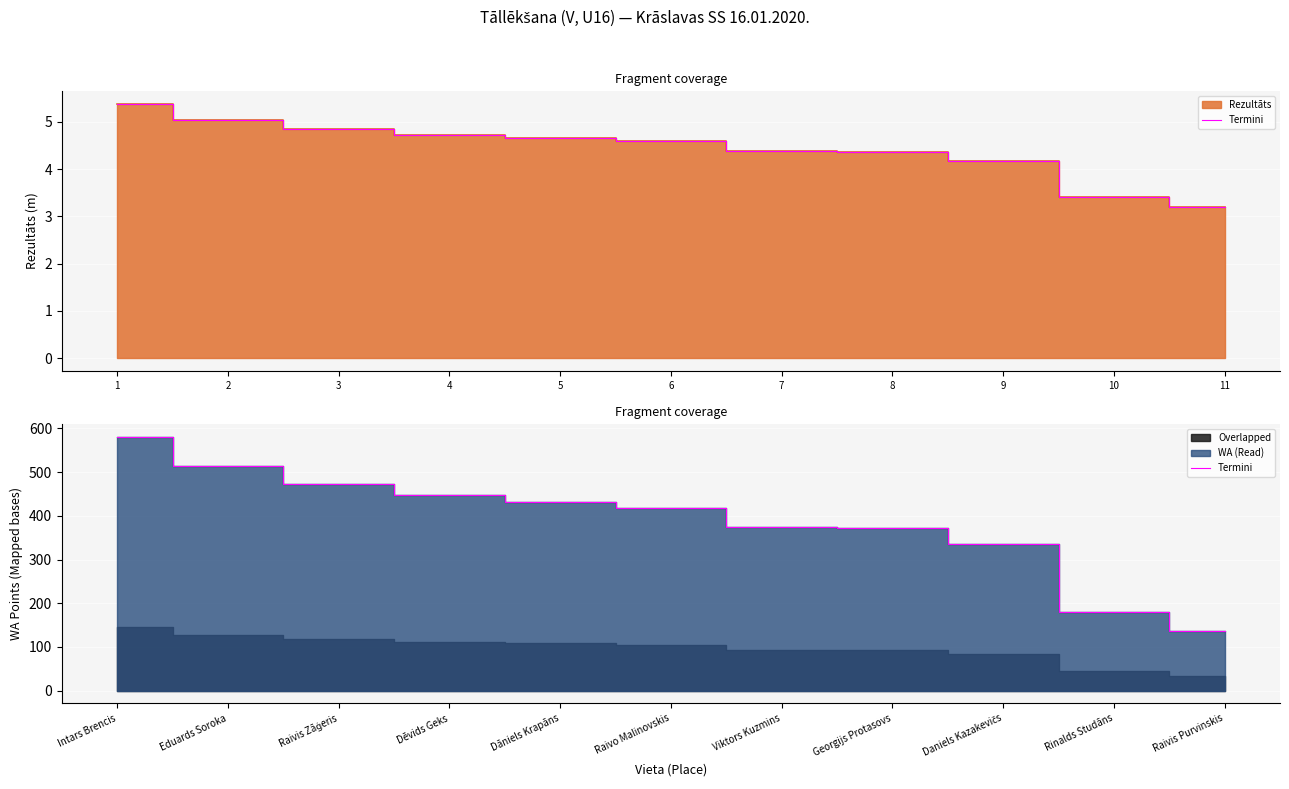

What is the difference between the values at Raivo Malinovskis and Rinalds Studāns?

237